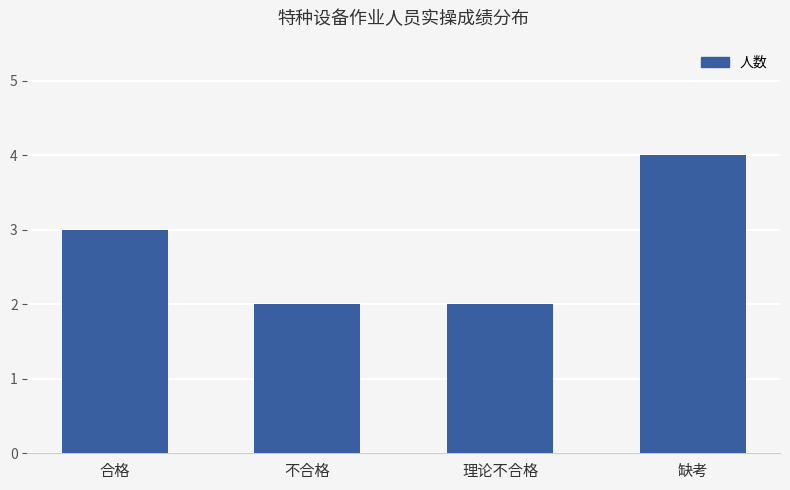

What is the greatest value displayed?

4